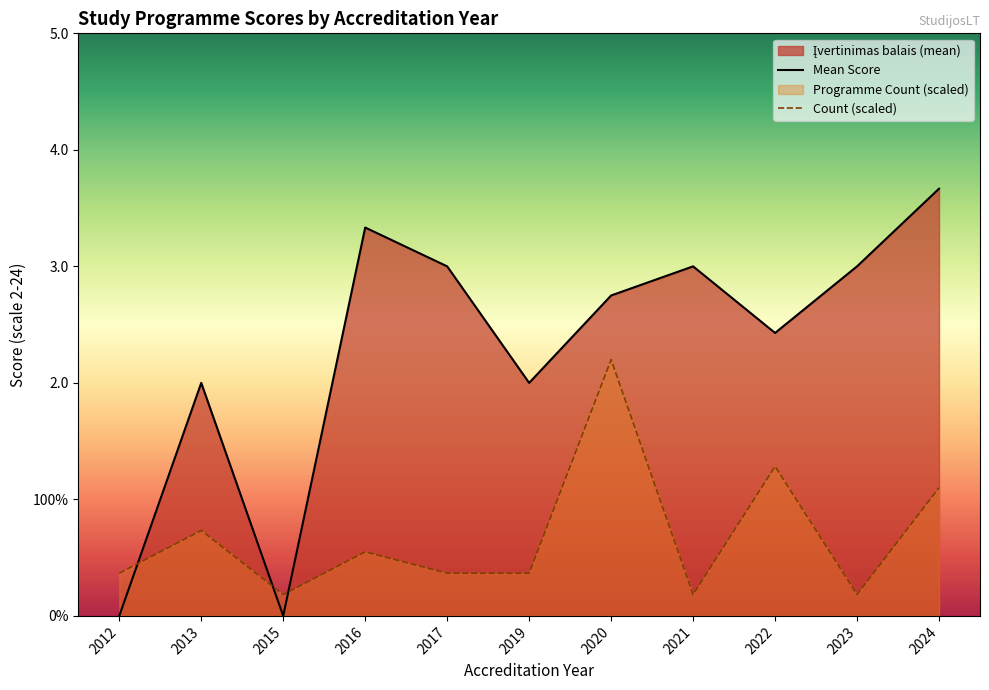

Rank the categories by Mean Score value from lowest to highest.

2012, 2015, 2013, 2019, 2022, 2020, 2017, 2021, 2023, 2016, 2024